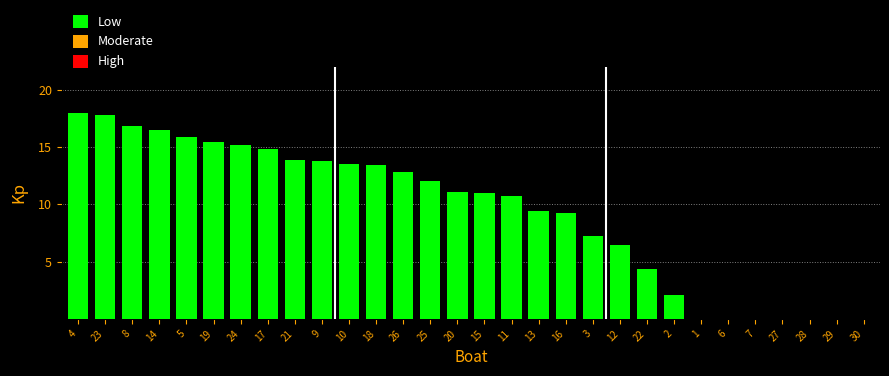

What is the sum of all values?

281.2